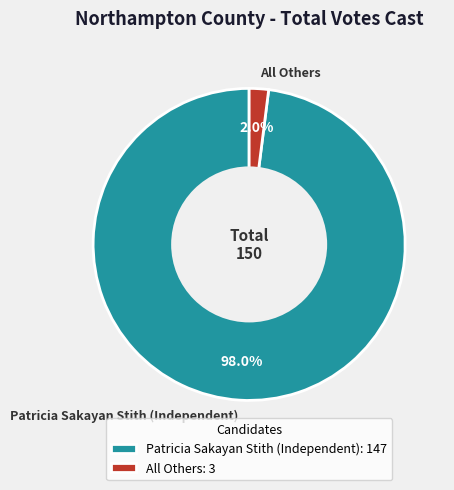

What percentage is NOT represented by All Others?

98.0%